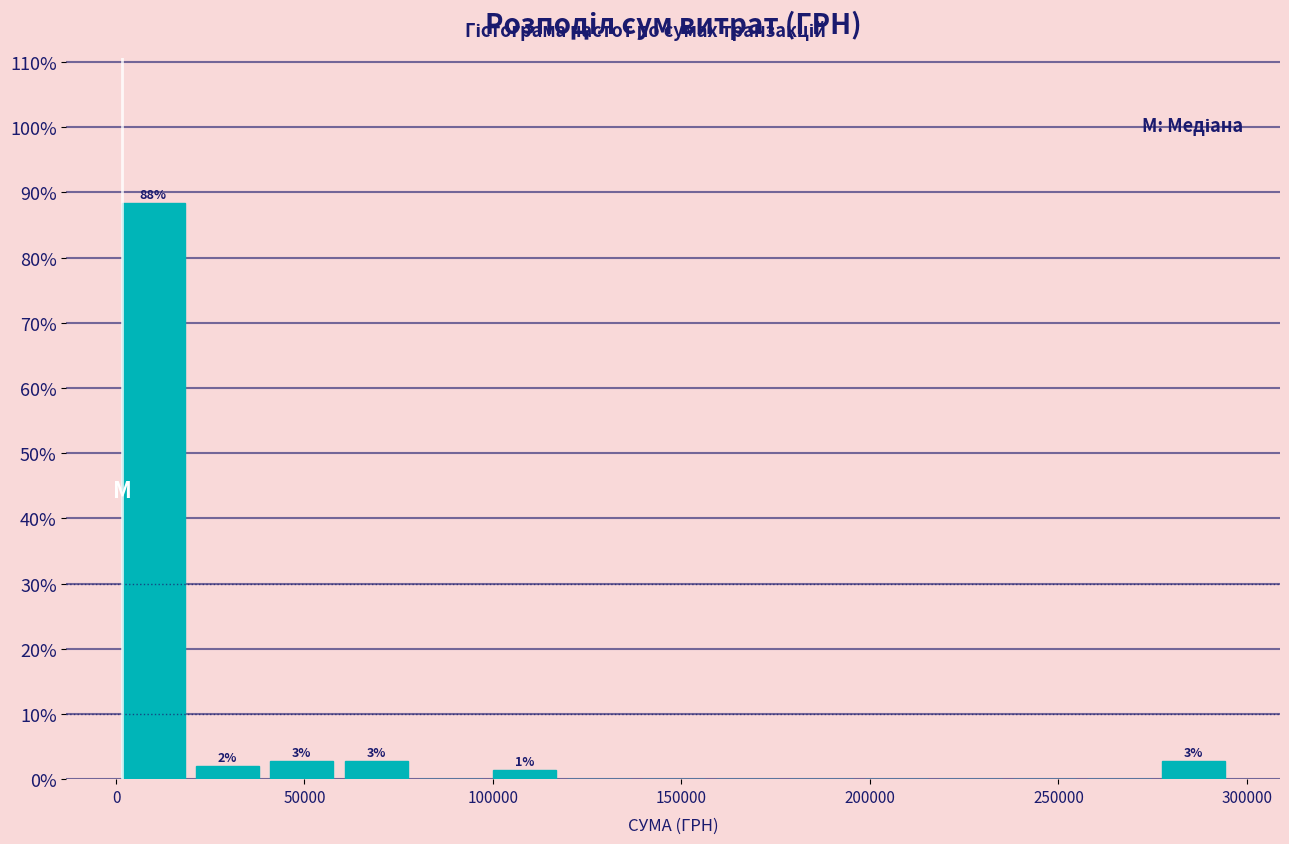

Around what value on the x-axis is the tallest bar? Give the approximate position of its centre, as read against the axis.

10000